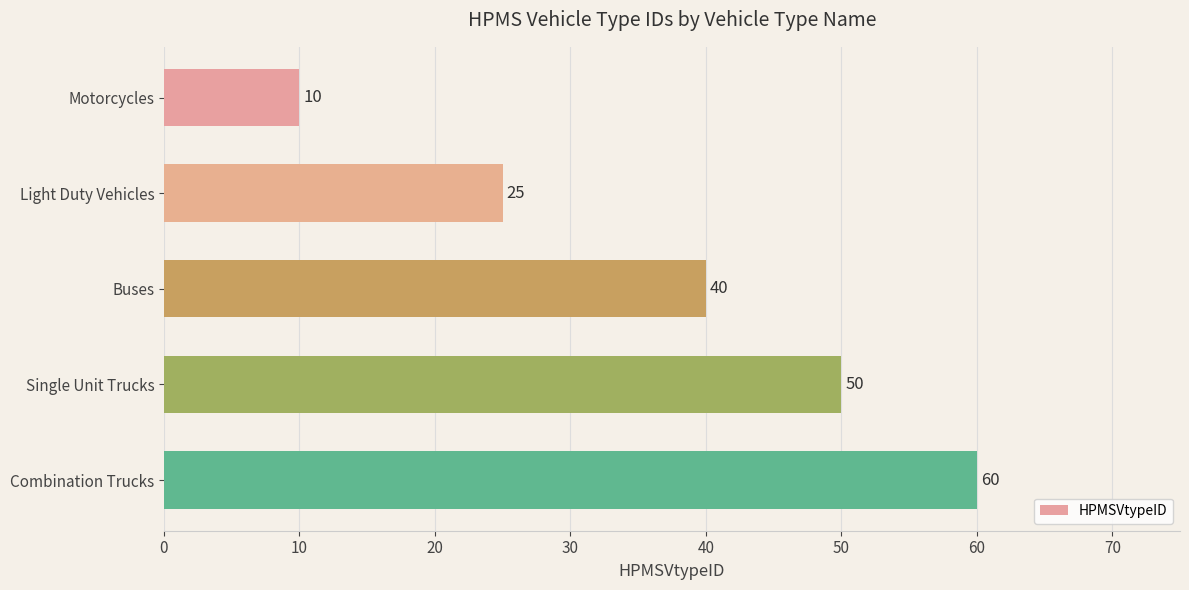

What is the label of the 4th bar from the top?

Single Unit Trucks